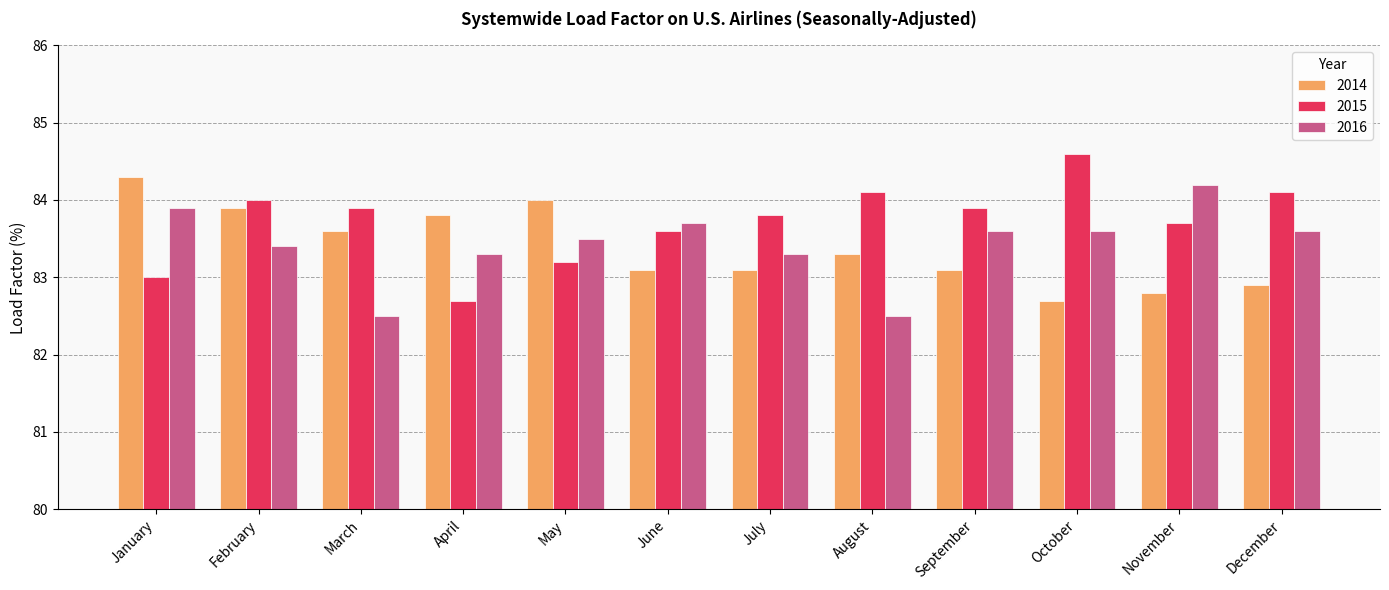

Reading right to left, list all the values displayed in this chart.

2014: December=82.9	November=82.8	October=82.7	September=83.1	August=83.3	July=83.1	June=83.1	May=84.0	April=83.8	March=83.6	February=83.9	January=84.3
2015: December=84.1	November=83.7	October=84.6	September=83.9	August=84.1	July=83.8	June=83.6	May=83.2	April=82.7	March=83.9	February=84.0	January=83.0
2016: December=83.6	November=84.2	October=83.6	September=83.6	August=82.5	July=83.3	June=83.7	May=83.5	April=83.3	March=82.5	February=83.4	January=83.9